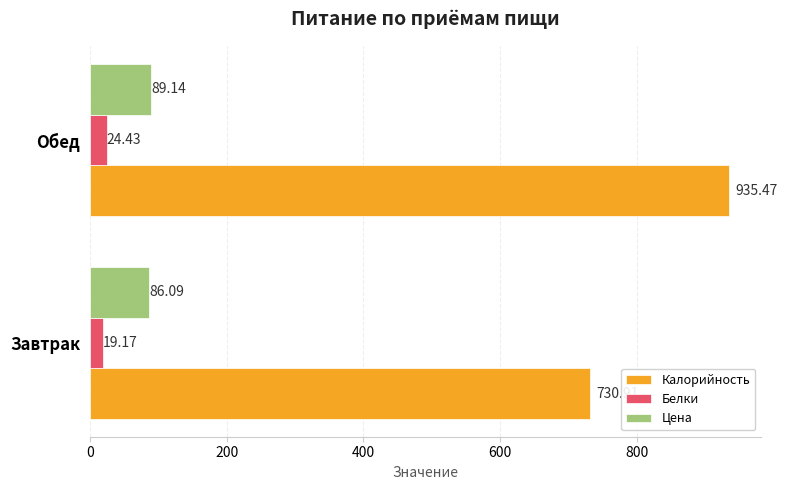

What is the highest value of the Белки series?

24.4